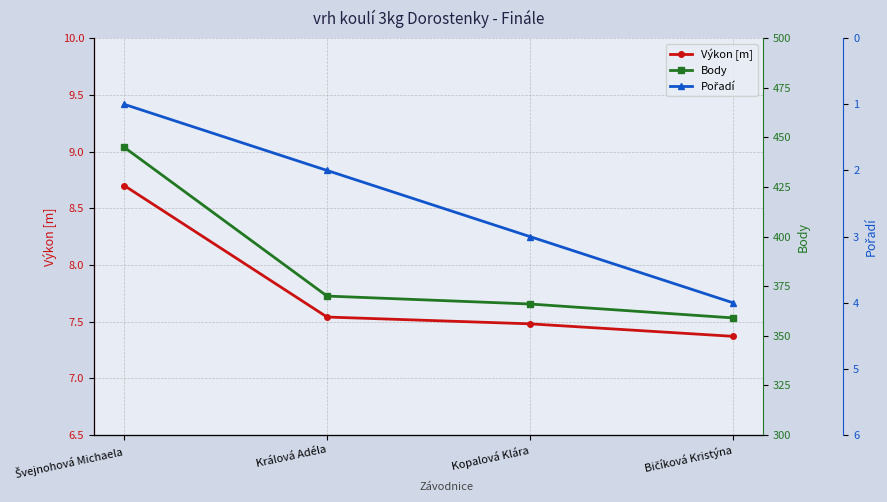

Is the value of Pořadí at Králová Adéla greater than the value of Body at Švejnohová Michaela?

No